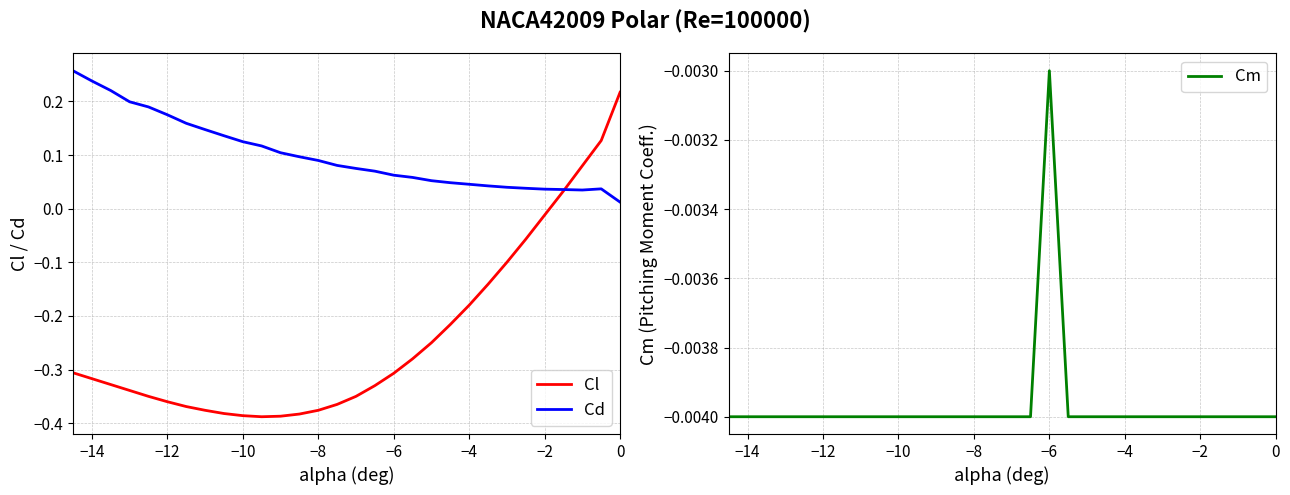

Where is Cm nearest to the value 0?

−6